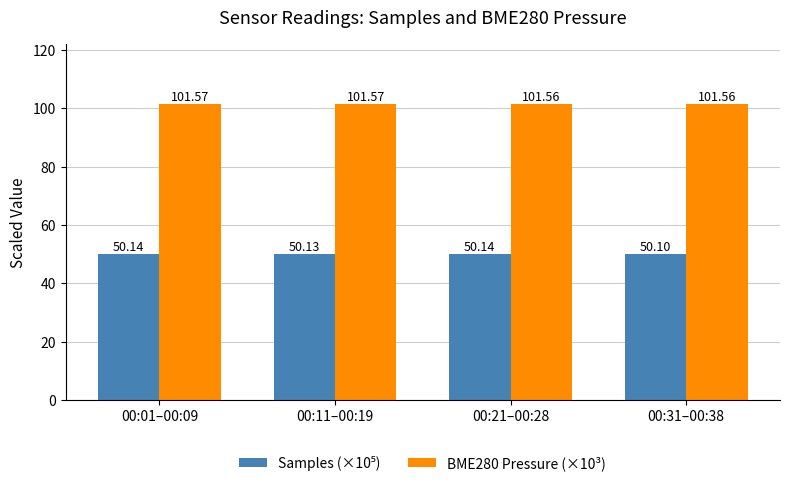

At which category does the chart reach its minimum across all series?

00:31–00:38